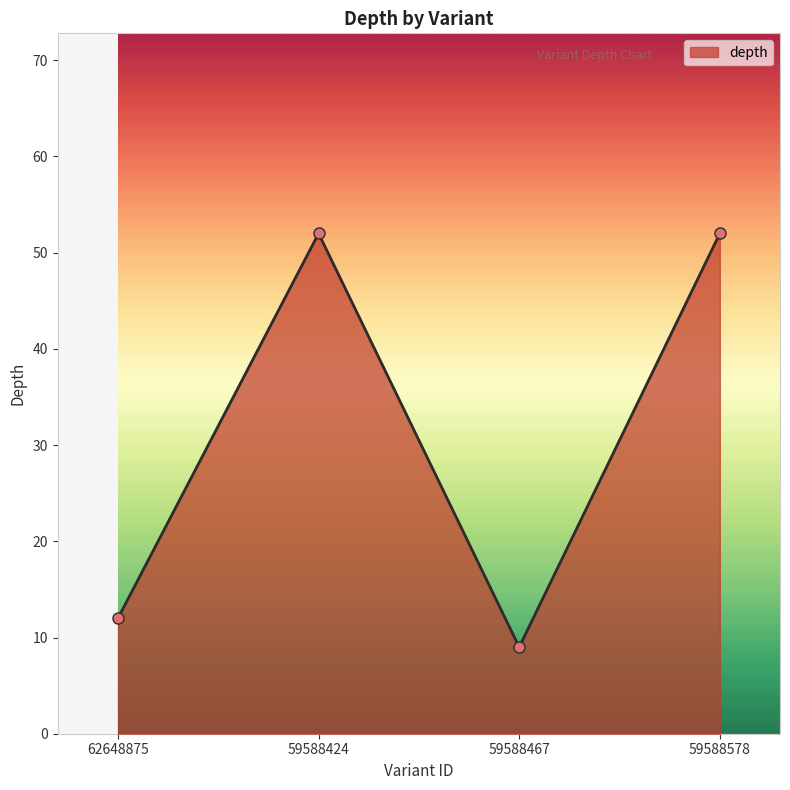

Is it true that the value at 59588467 is 4?

False